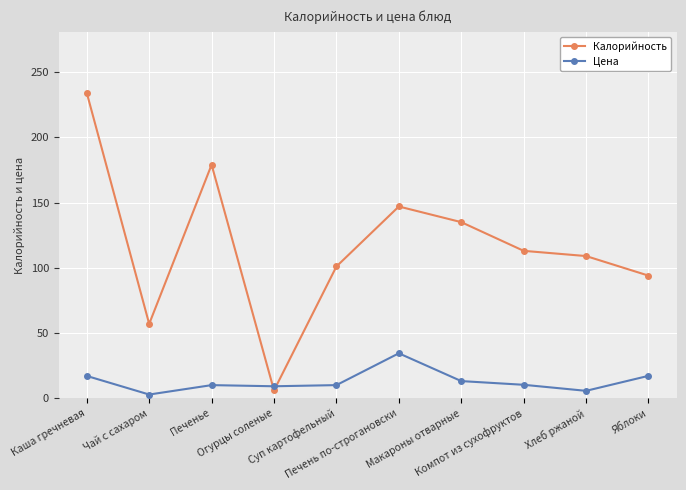

What is the difference between the second highest and minimum values in the Цена series?

14.3